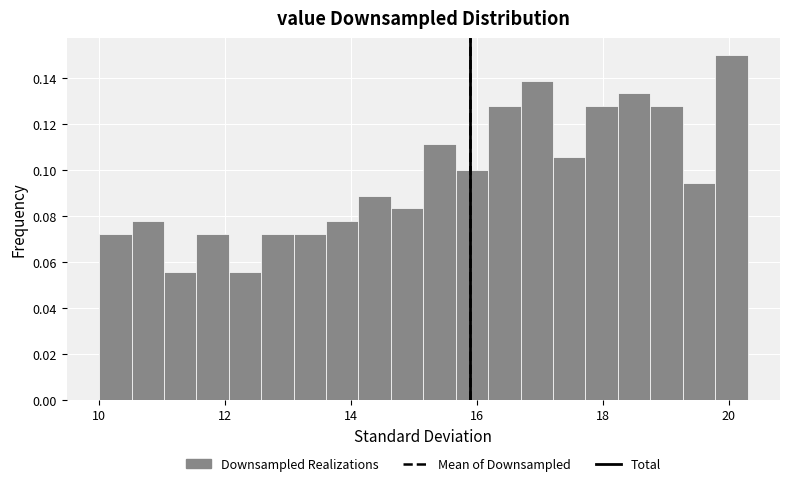

Read against the x-axis, roughly where is the centre of the tallest bar?

20.0